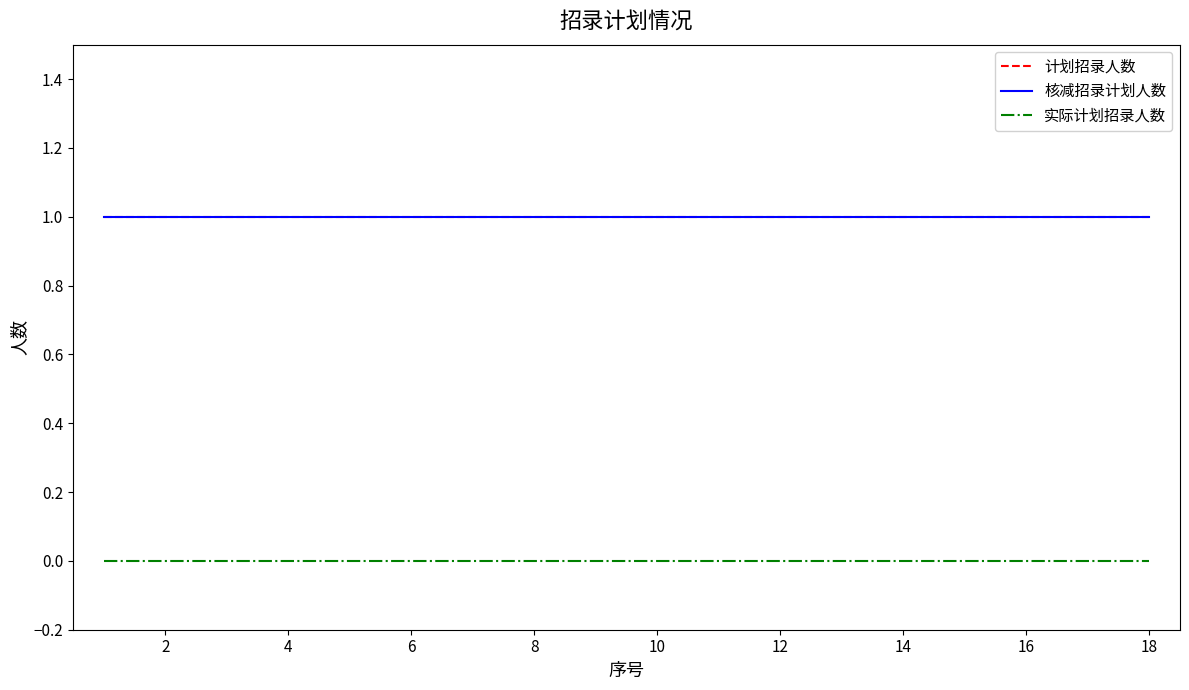

Is this an area chart (filled region under the line)?

No